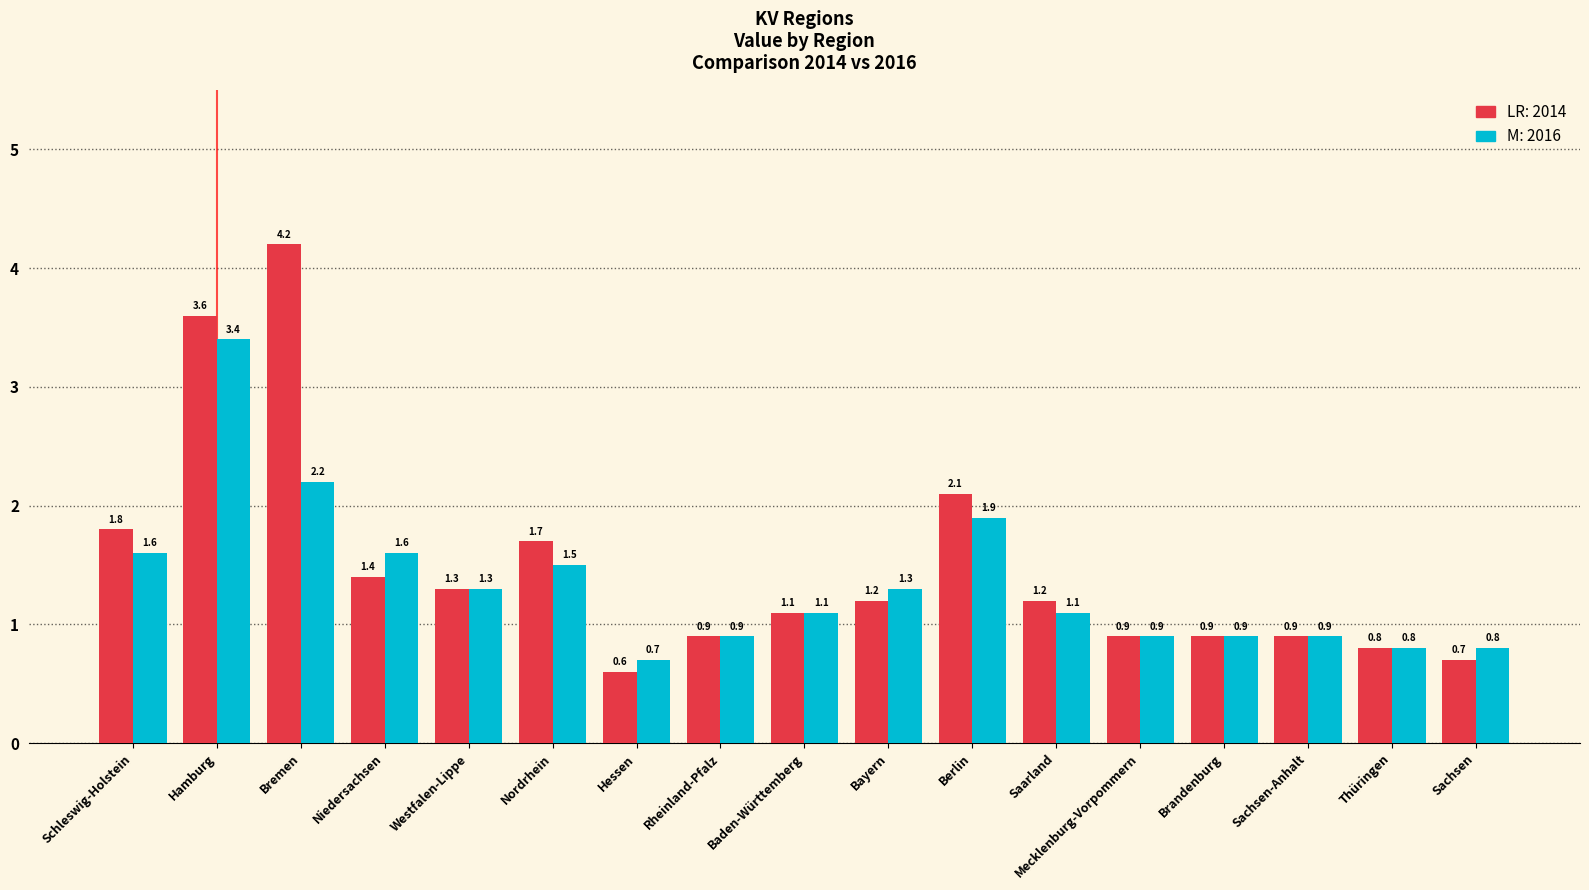

What is the total value across all series at Mecklenburg-Vorpommern?

1.8